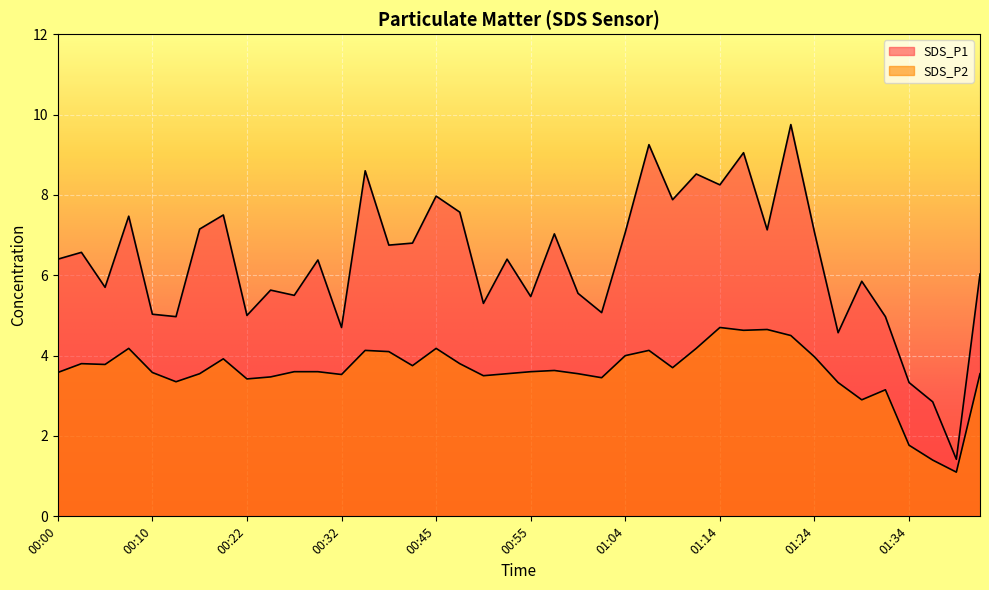

List the series in order of their peak value, highest first.

SDS_P1, SDS_P2